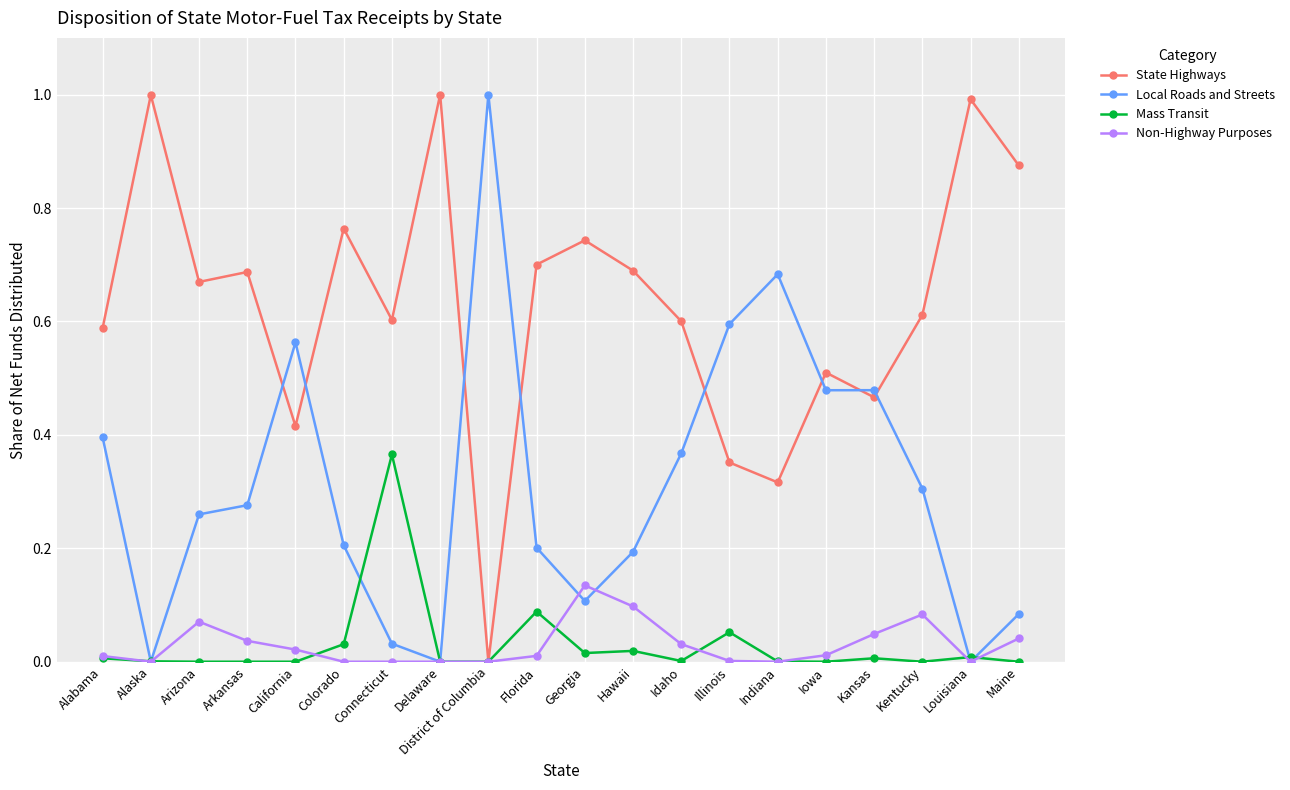

At which category does Local Roads and Streets reach its first local valley?

Alaska